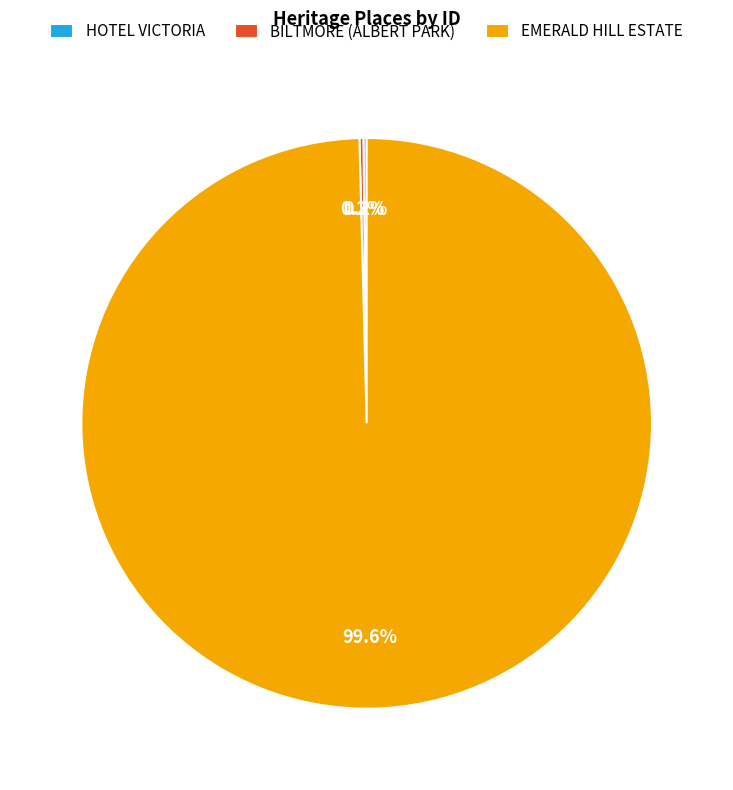

Which category has the biggest portion of the pie?

EMERALD HILL ESTATE